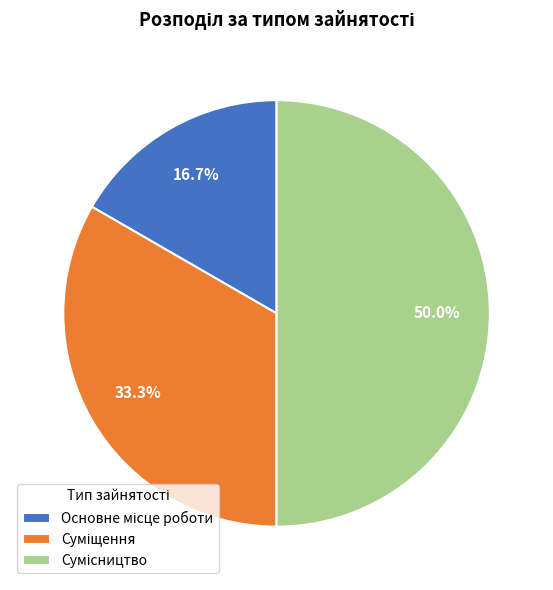

How many segments does this pie chart have?

3